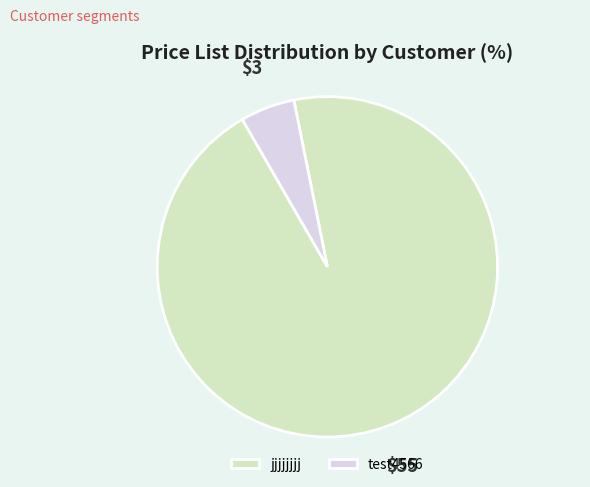

True or false: test4566 accounts for 10% of the total.

False